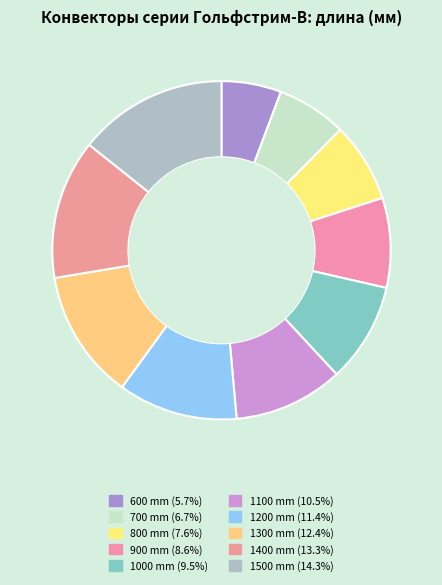

Count the number of slices in the pie.

10